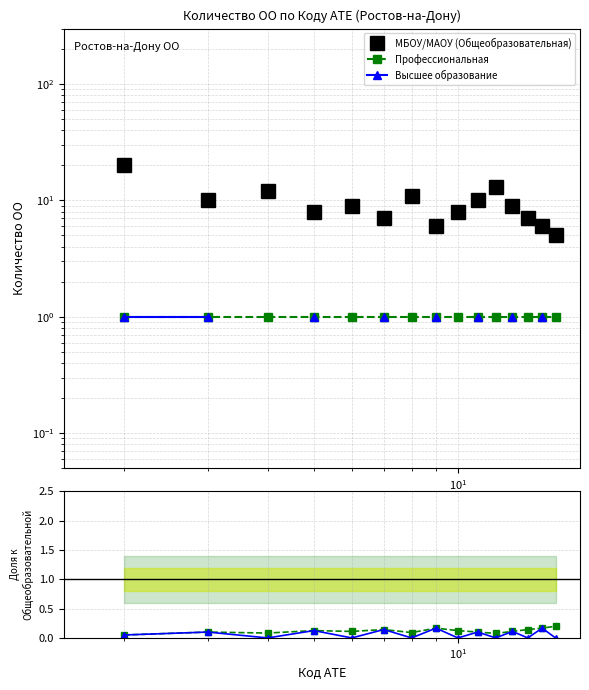

True or false: Высшее образование and МБОУ/МАОУ (Общеобразовательная) intersect in this chart.

False